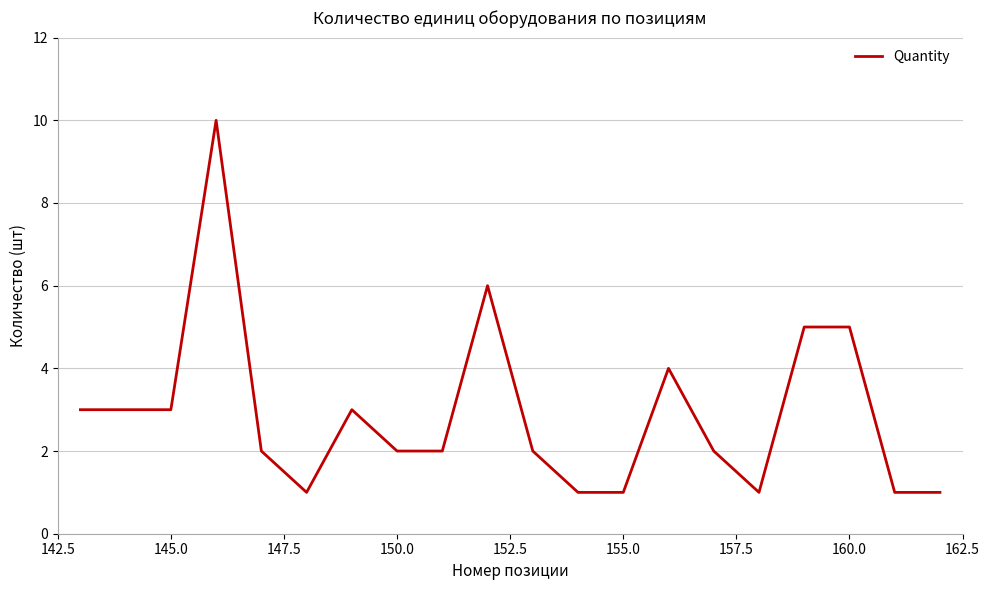

What is the greatest value displayed?

10